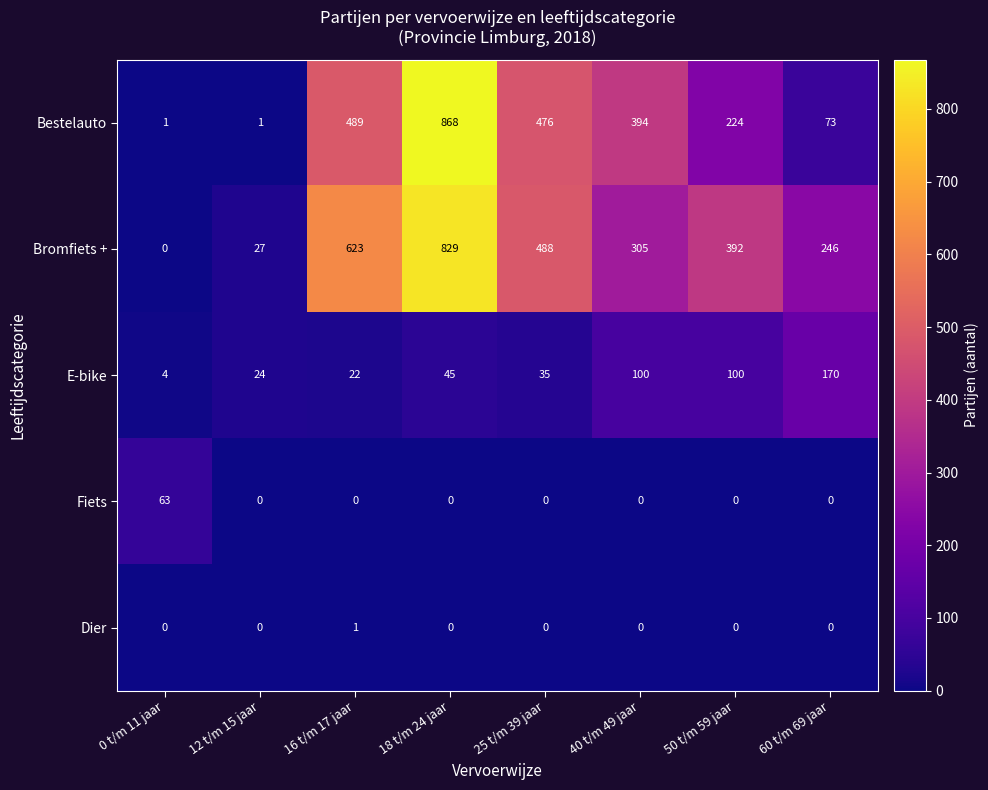

At which label does Bromfiets + reach its peak?

18 t/m 24 jaar